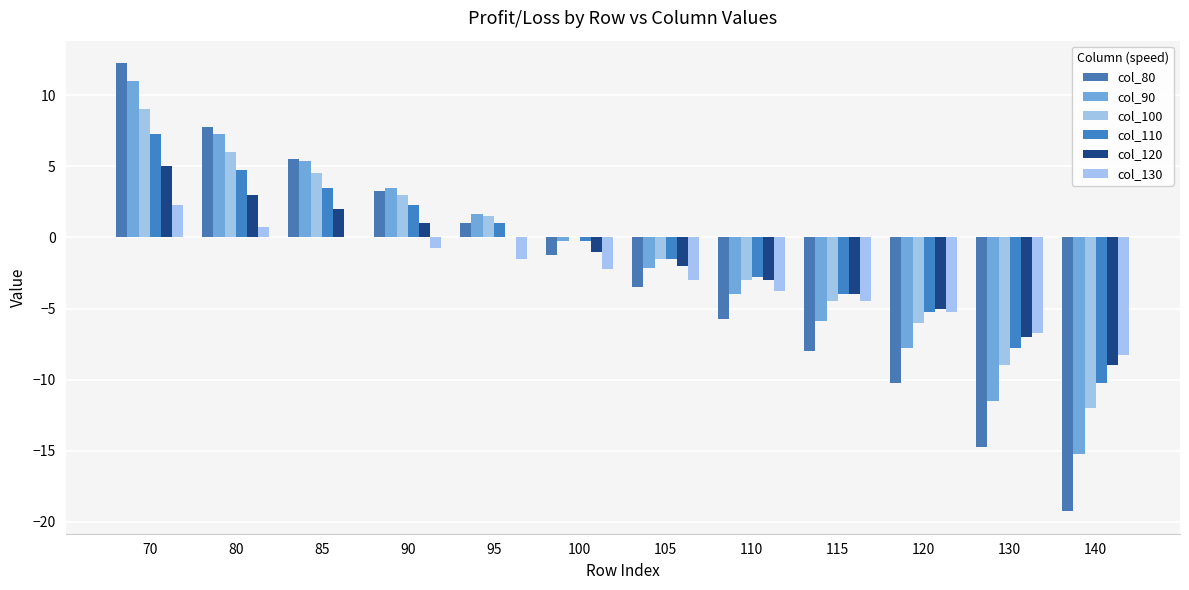

Reading right to left, transcribe all the data shown in this chart.

col_80: 140=-19.2	130=-14.8	120=-10.2	115=-8.0	110=-5.8	105=-3.5	100=-1.2	95=1.0	90=3.2	85=5.5	80=7.8	70=12.2
col_90: 140=-15.2	130=-11.5	120=-7.8	115=-5.9	110=-4.0	105=-2.1	100=-0.2	95=1.6	90=3.5	85=5.4	80=7.2	70=11.0
col_100: 140=-12.0	130=-9.0	120=-6.0	115=-4.5	110=-3.0	105=-1.5	100=0.0	95=1.5	90=3.0	85=4.5	80=6.0	70=9.0
col_110: 140=-10.2	130=-7.8	120=-5.2	115=-4.0	110=-2.8	105=-1.5	100=-0.2	95=1.0	90=2.2	85=3.5	80=4.8	70=7.2
col_120: 140=-9.0	130=-7.0	120=-5.0	115=-4.0	110=-3.0	105=-2.0	100=-1.0	95=0.0	90=1.0	85=2.0	80=3.0	70=5.0
col_130: 140=-8.2	130=-6.8	120=-5.2	115=-4.5	110=-3.8	105=-3.0	100=-2.2	95=-1.5	90=-0.8	85=0.0	80=0.8	70=2.2